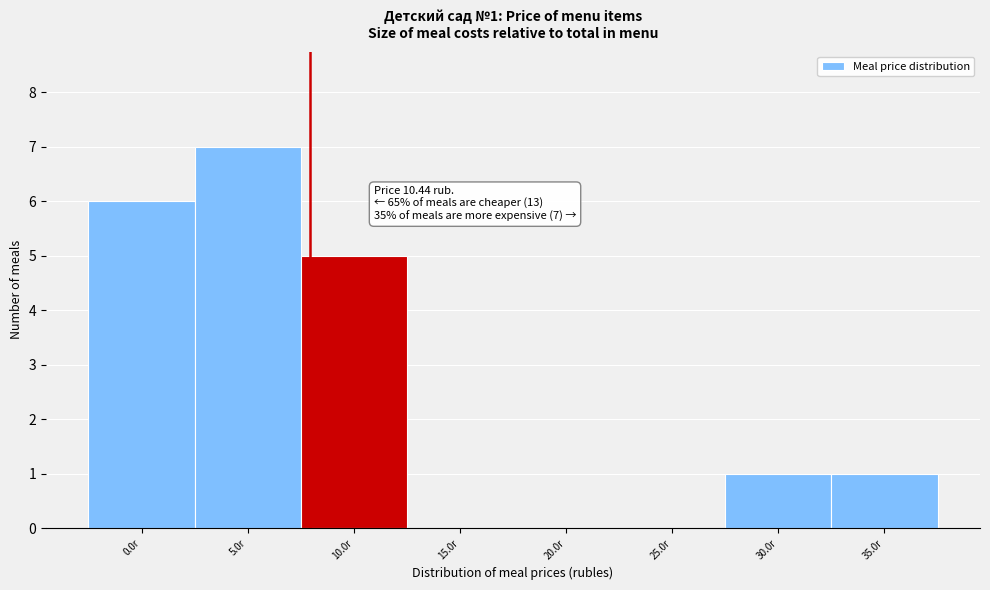

Reading left to right, list all the values displayed in this chart.

0.0r=6	5.0r=7	10.0r=5	15.0r=0	20.0r=0	25.0r=0	30.0r=1	35.0r=1